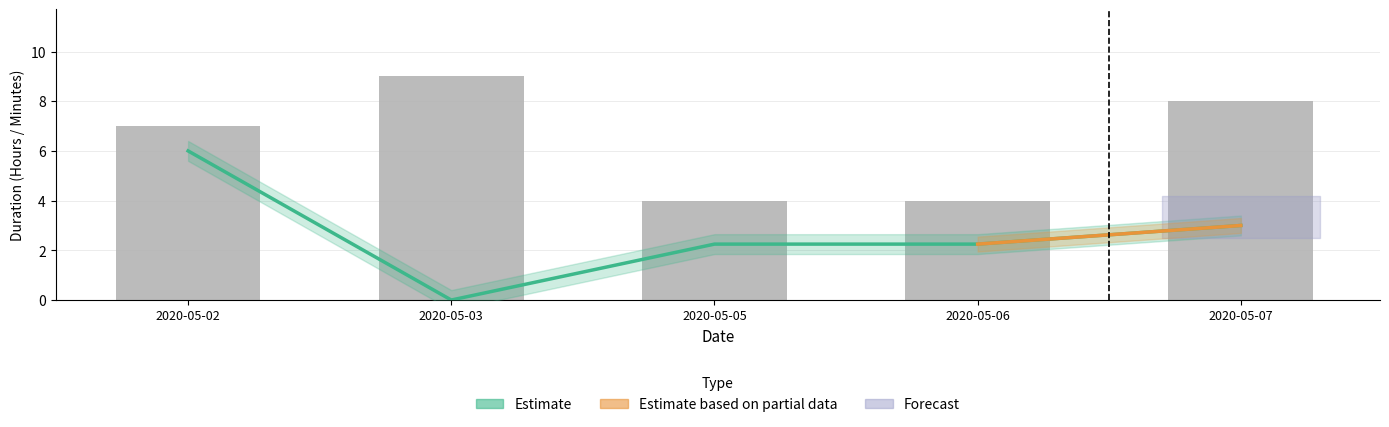

The value at 2020-05-02 is 3.8. True or false?

False